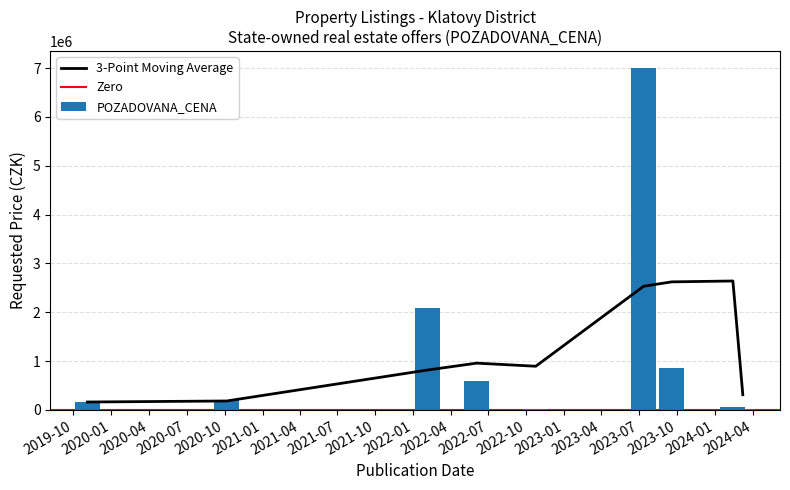

What is the maximum value for POZADOVANA_CENA?

7000000